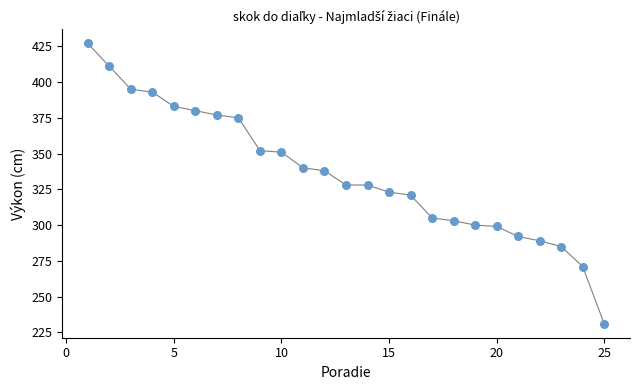

What is the range of Y values (max minus min)?

196